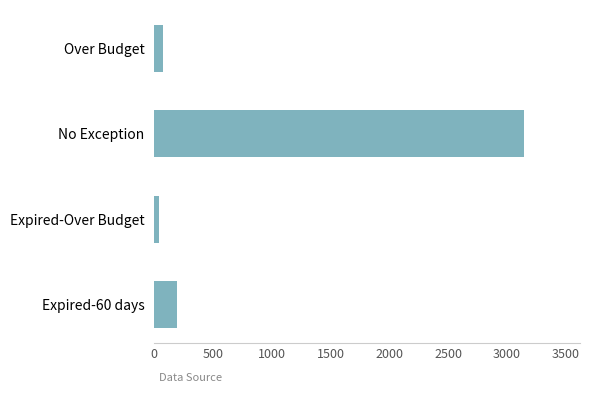

Reading bottom to top, extract all data points from this chart.

195	36	3151	73